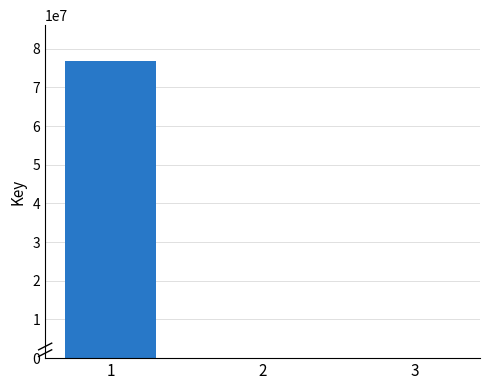

Is it true that the value at 1 is 119888847?

False